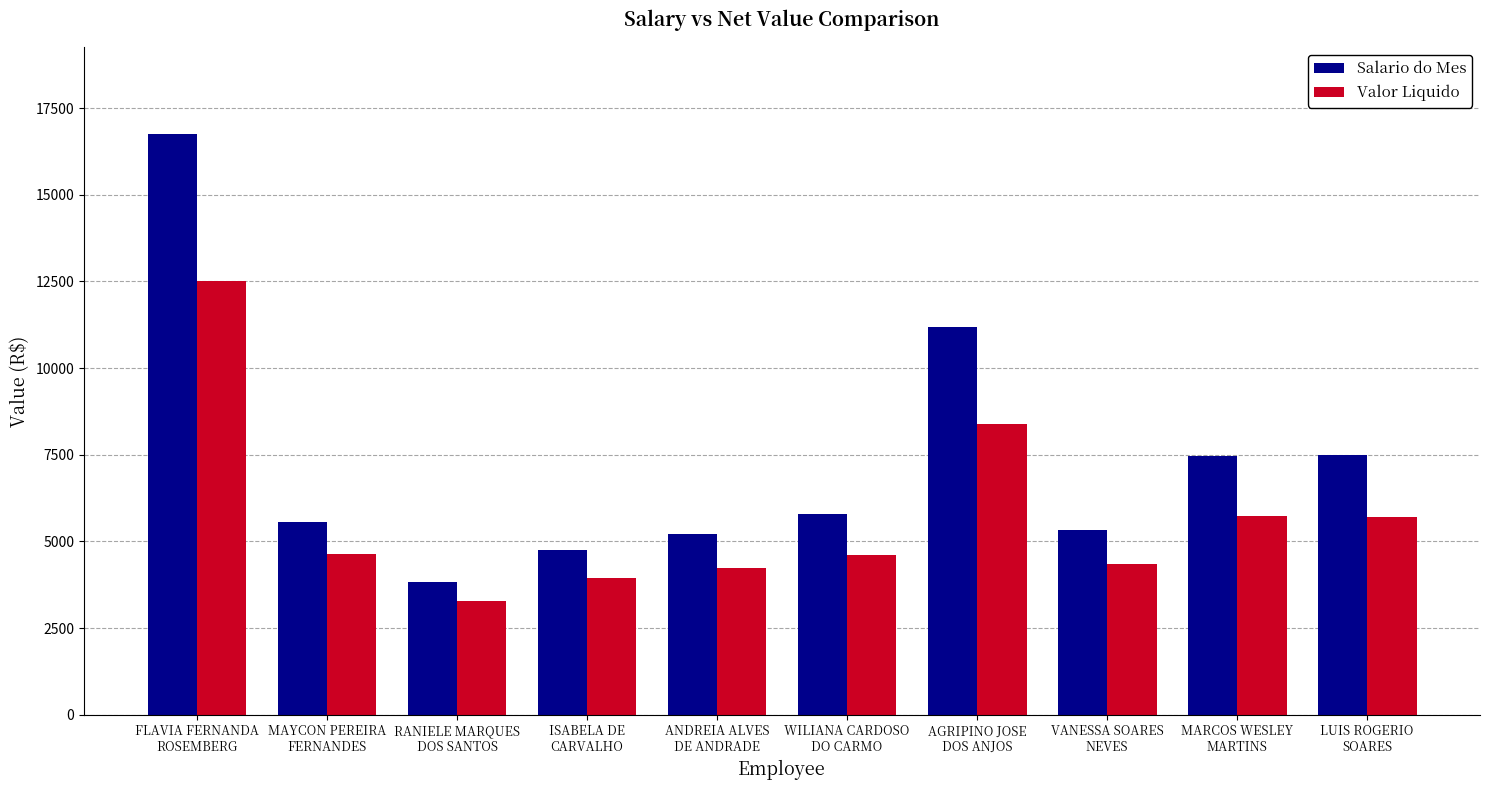

At how many categories does at least one series exceed 10510?

2